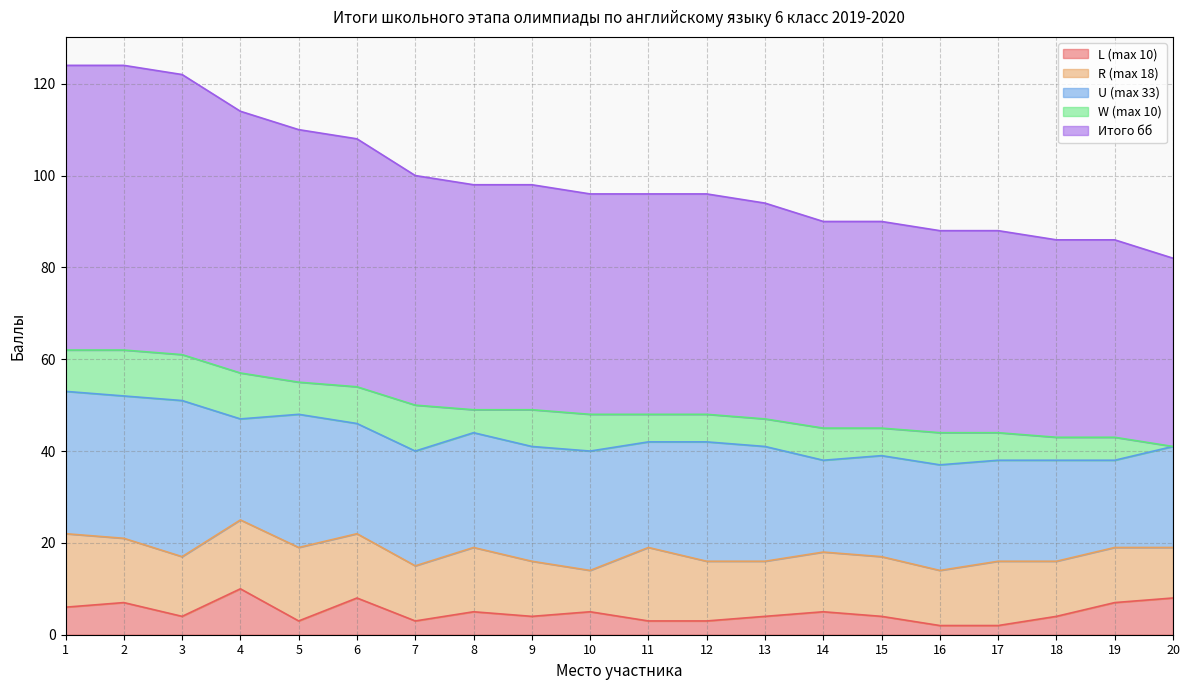

At which label does L (max 10) first exceed 4?

1